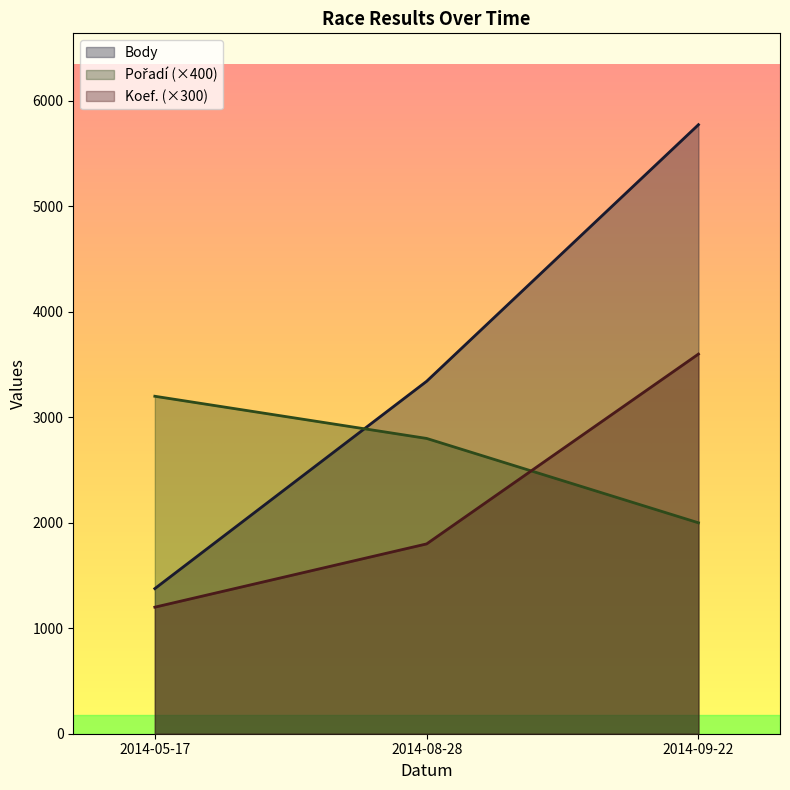

What is the difference between the highest and lowest values at 2014-09-22?

3775